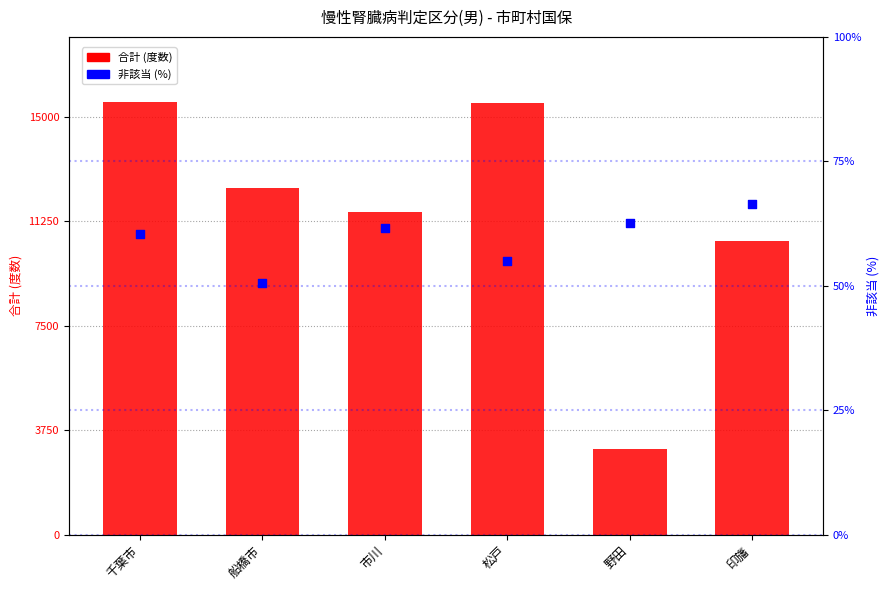

What are all the series names shown in the legend?

合計 (度数), 非該当 (%)